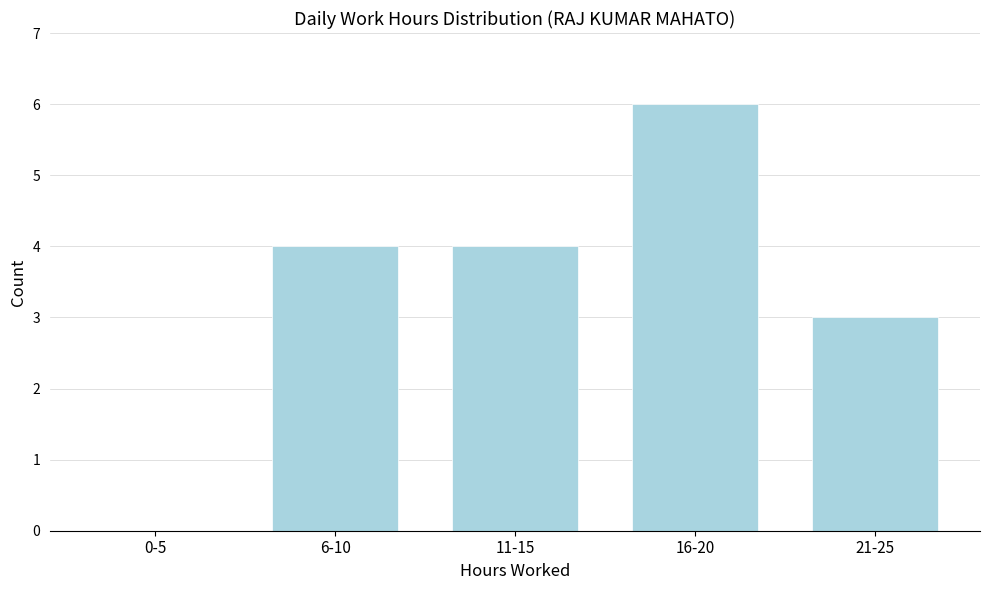

Reading left to right, list all the values displayed in this chart.

0-5=0	6-10=4	11-15=4	16-20=6	21-25=3